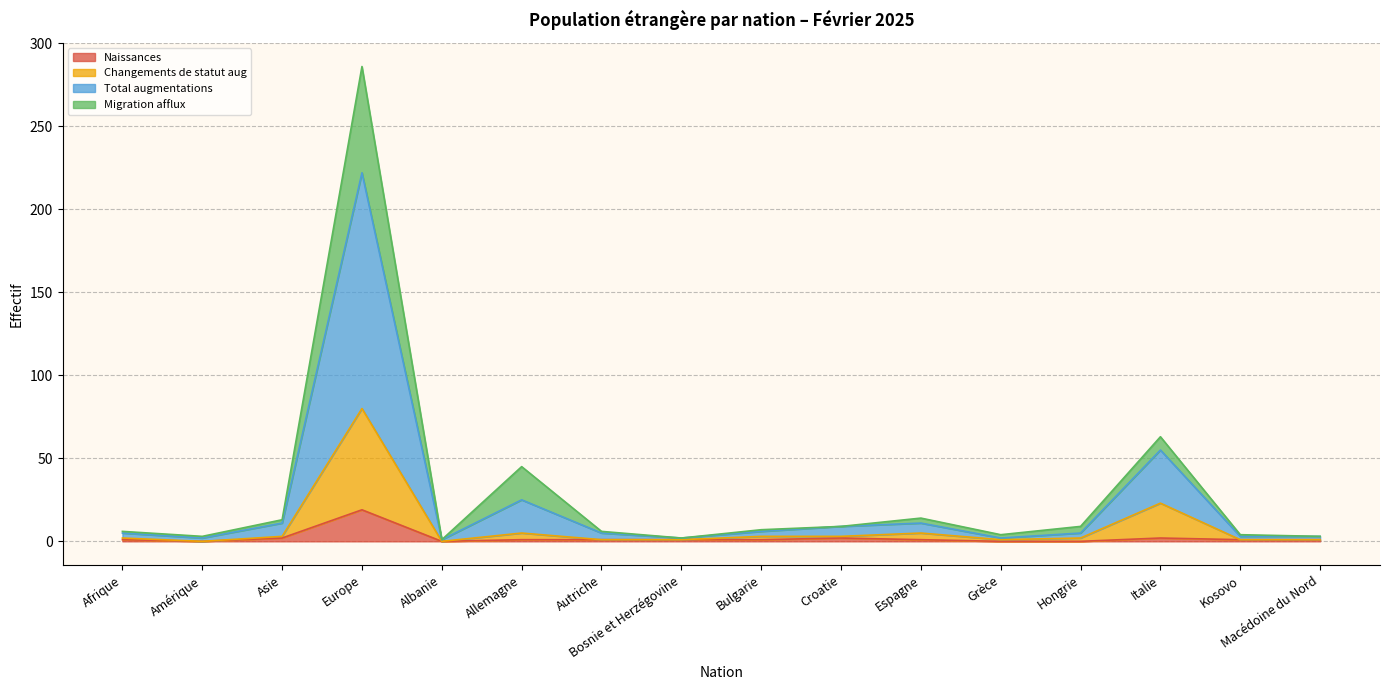

What is the maximum value for Naissances?

19